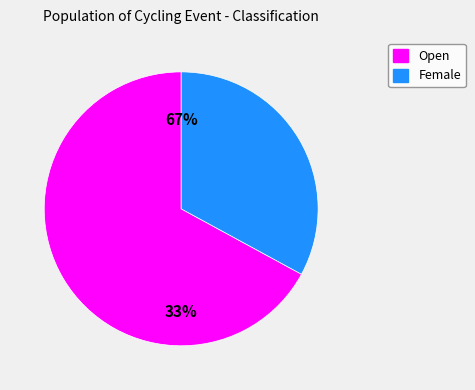

What is the ratio of the value at Open to the value at Female?

2.0